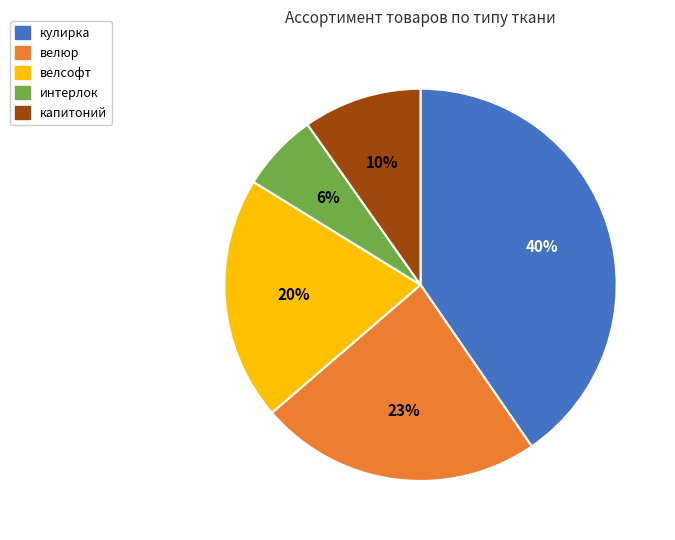

To the nearest percent, what portion does кулирка represent?

40%